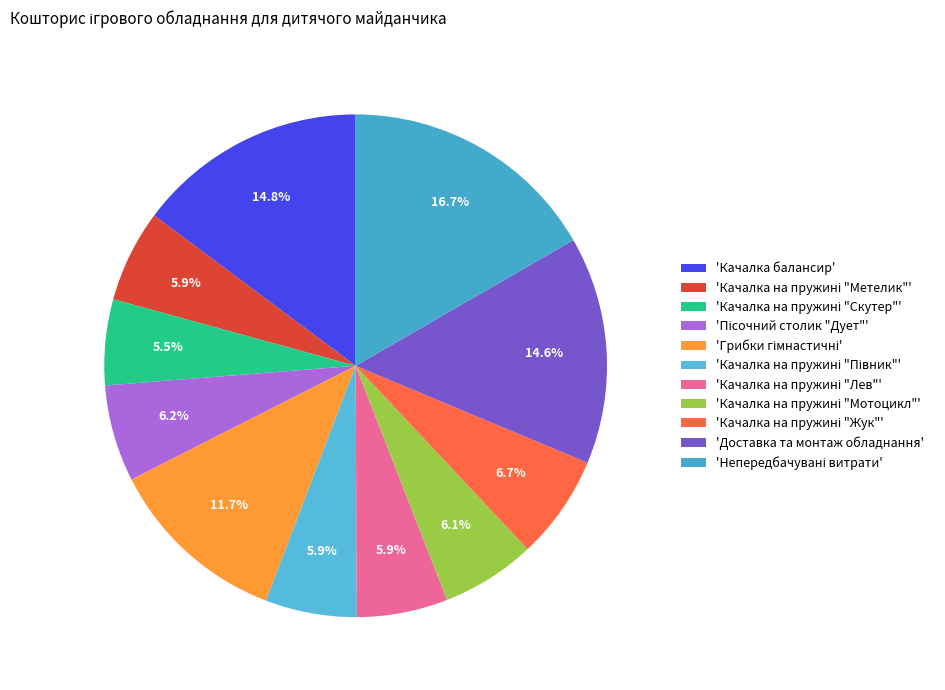

What is the smallest slice in the pie chart?

Качалка на пружині "Скутер"